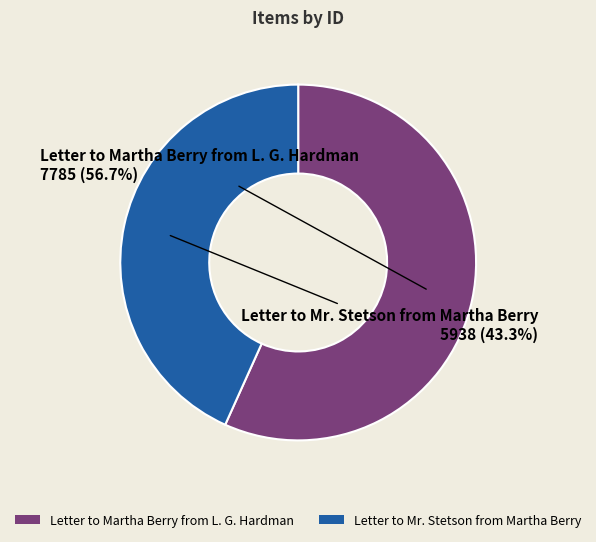

To the nearest percent, what percentage of the pie is Letter to Mr. Stetson from Martha Berry?

43%